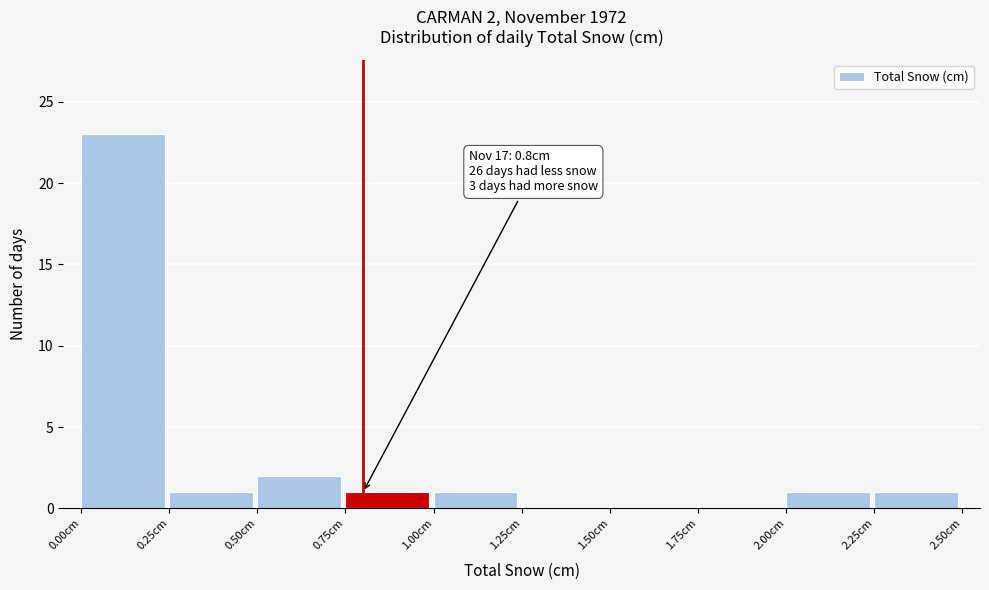

Which range on the x-axis has the tallest bar?

0.00 to 0.25